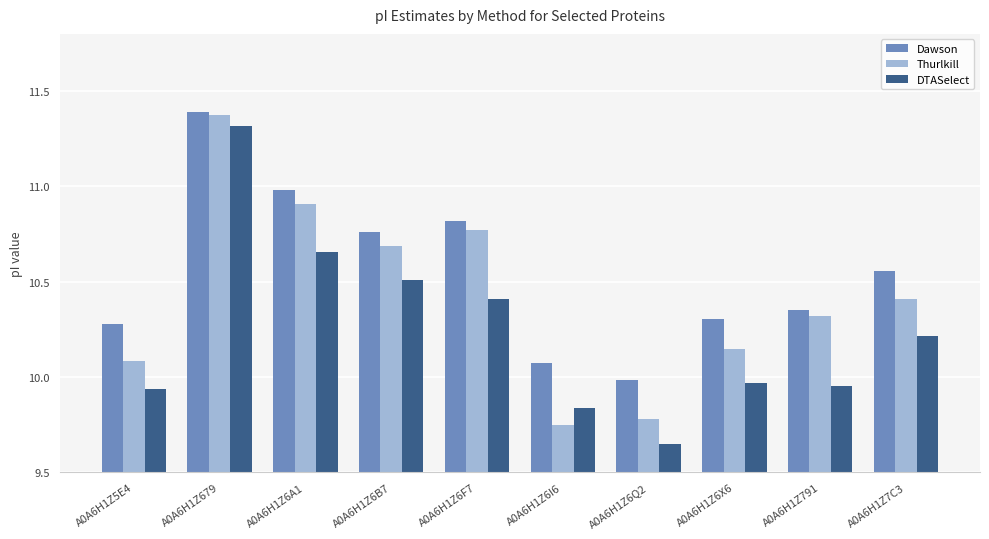

How many values in the Dawson series exceed 10?

9